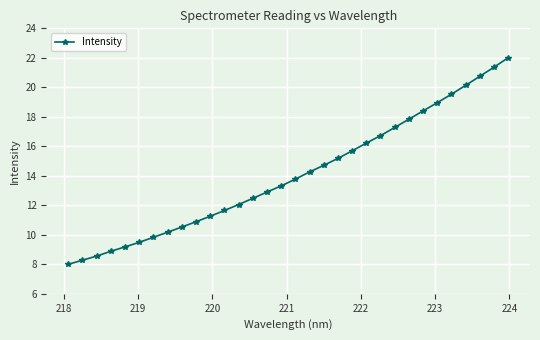

True or false: there are more than 1 points higher than both neighbors.

False